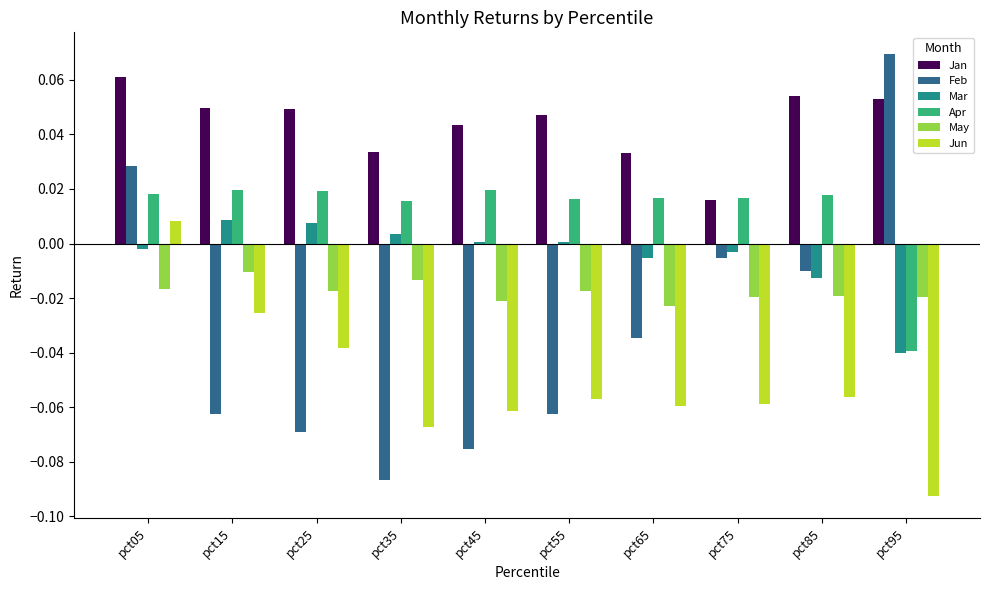

What is the sum of all Jan values?

0.4